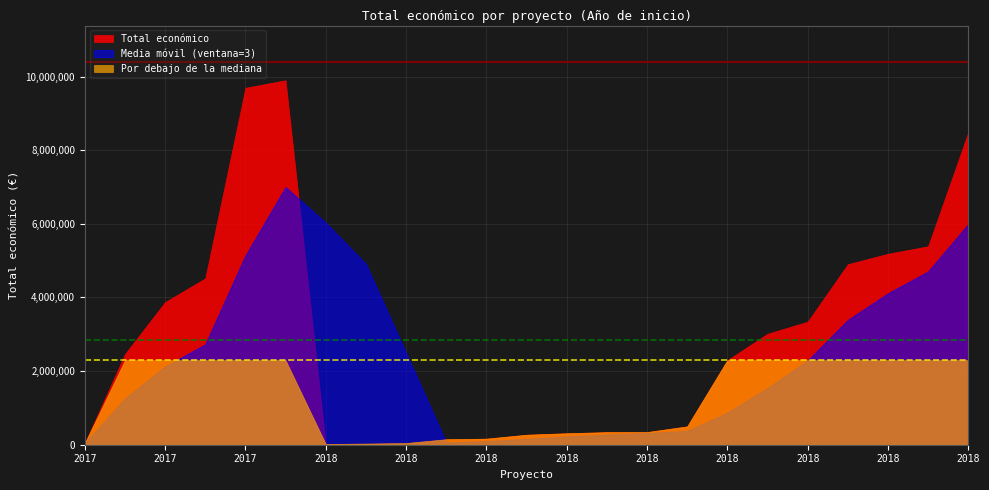

What is the sum of the values at 2017 and 2018?

5229327